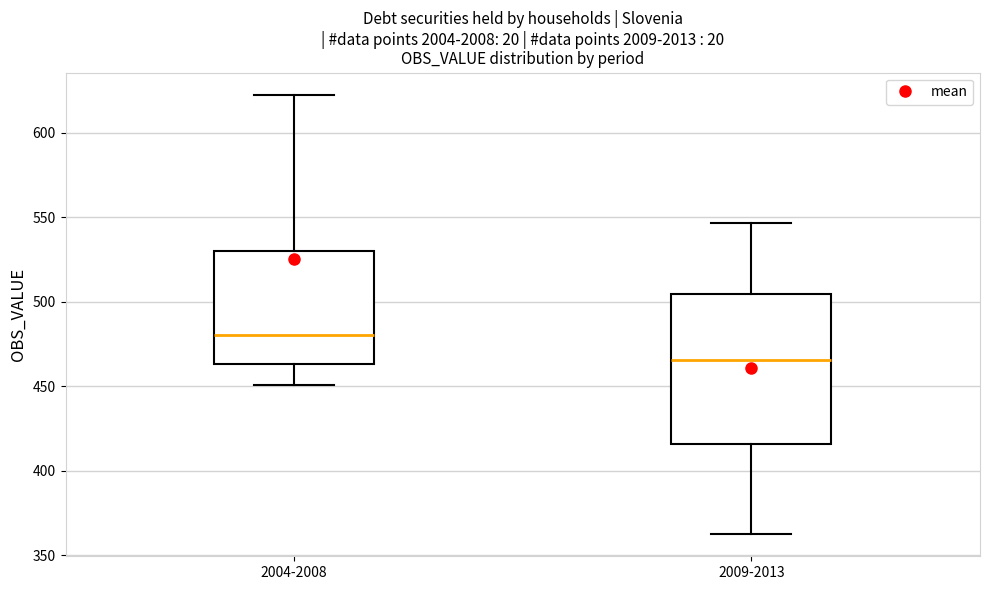

Reading left to right, transcribe this box plot: for each box, give where its median line is, the range the box spans, and where its two whiskers end, as read against the y-axis. The values are not printed on the chart, so give them approximately, as read against the axis.

2004-2008: median 480, box 465 to 530, whiskers 450 to 620
2009-2013: median 465, box 415 to 505, whiskers 360 to 545